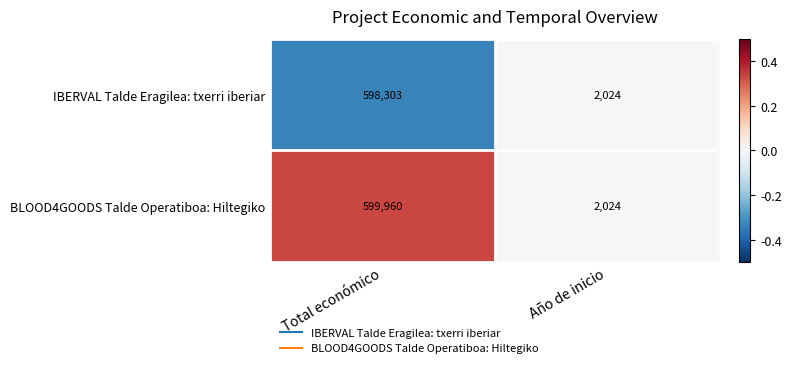

Rank the series by their maximum value, from highest to lowest.

BLOOD4GOODS Talde Operatiboa: Hiltegiko, IBERVAL Talde Eragilea: txerri iberiar